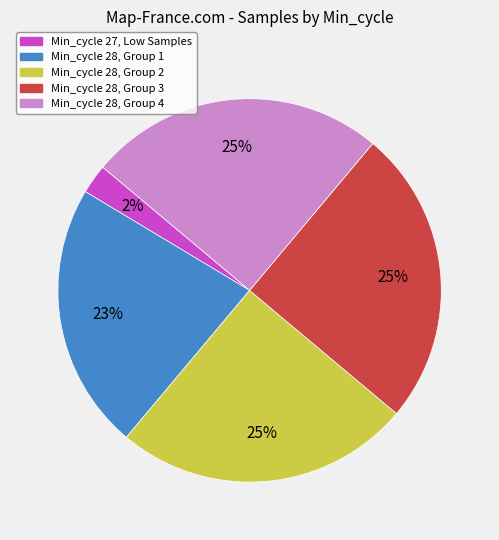

To the nearest percent, what portion does Min_cycle 28, Group 1 represent?

23%